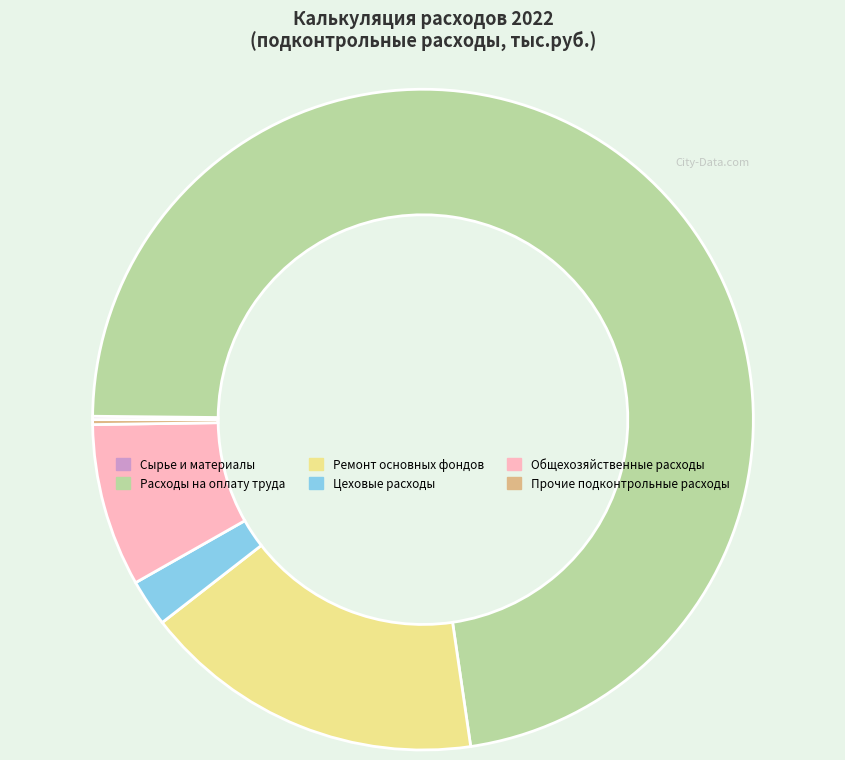

True or false: Расходы на оплату труда accounts for 73% of the total.

True